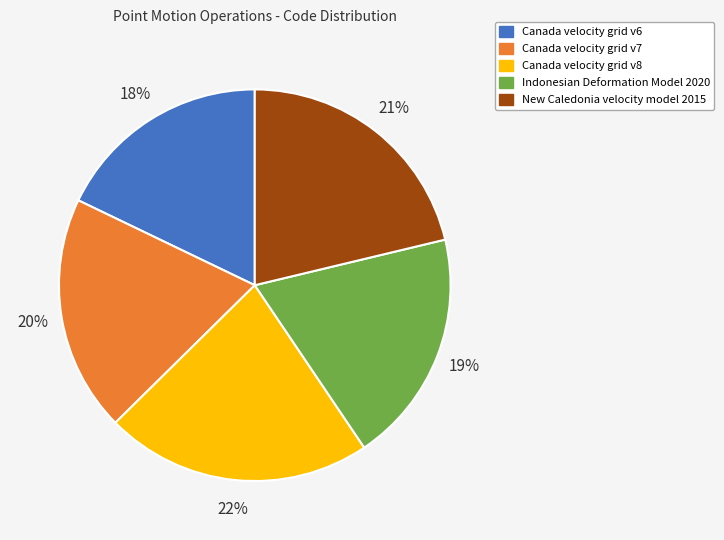

How many segments does this pie chart have?

5